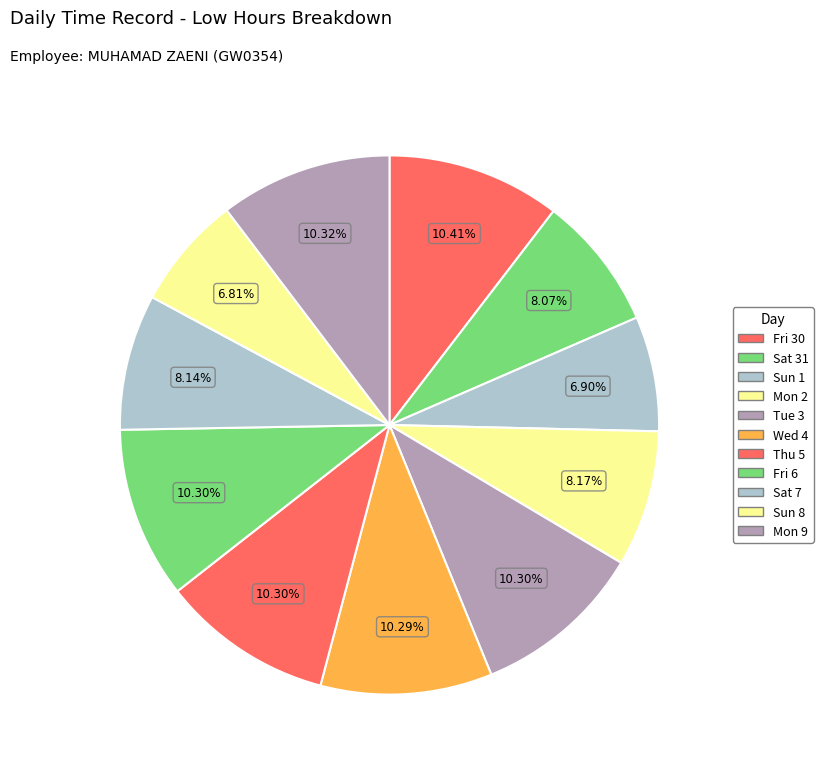

Does Mon 2 account for over 50% of the chart?

No